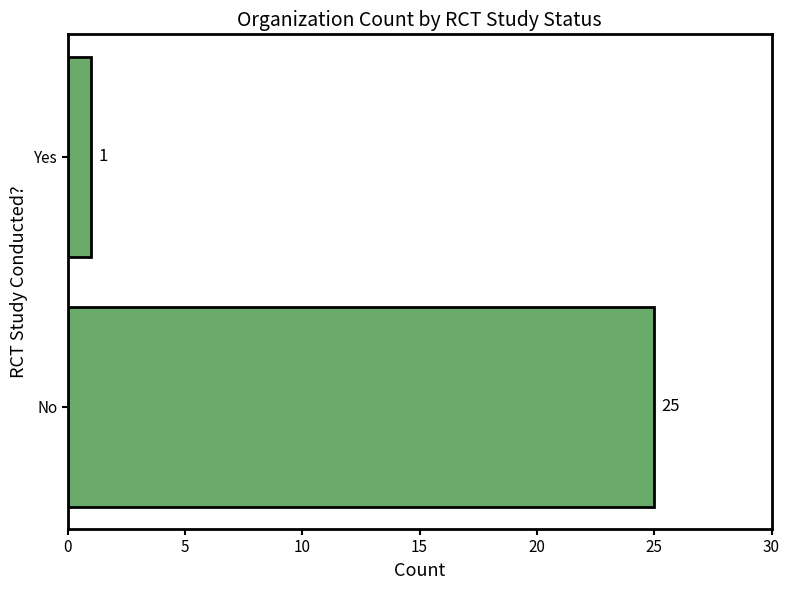

List the labels in order of value, smallest first.

Yes, No